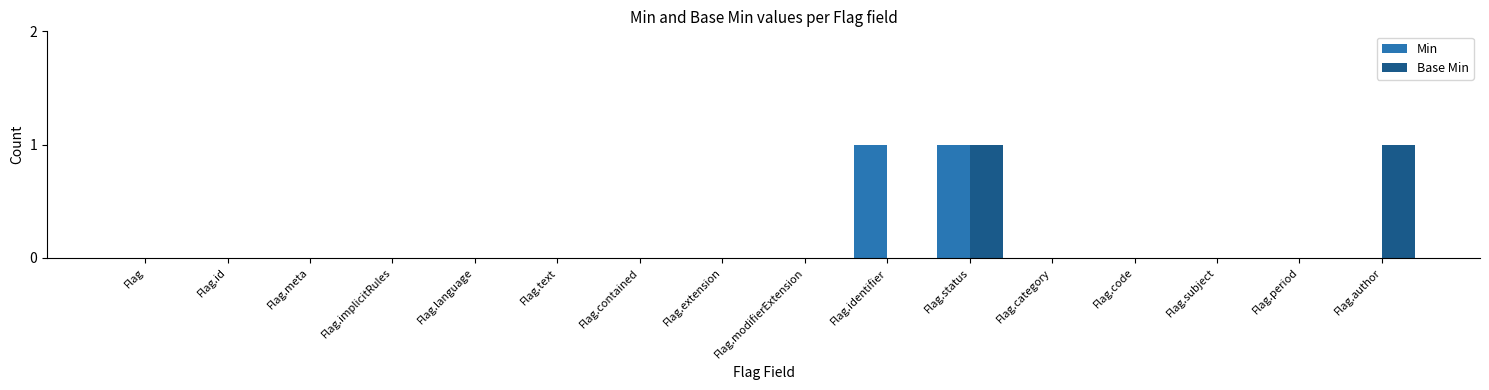

Reading right to left, list all the values displayed in this chart.

Min: 0	0	0	0	0	1	1	0	0	0	0	0	0	0	0	0
Base Min: 1	0	0	0	0	1	0	0	0	0	0	0	0	0	0	0